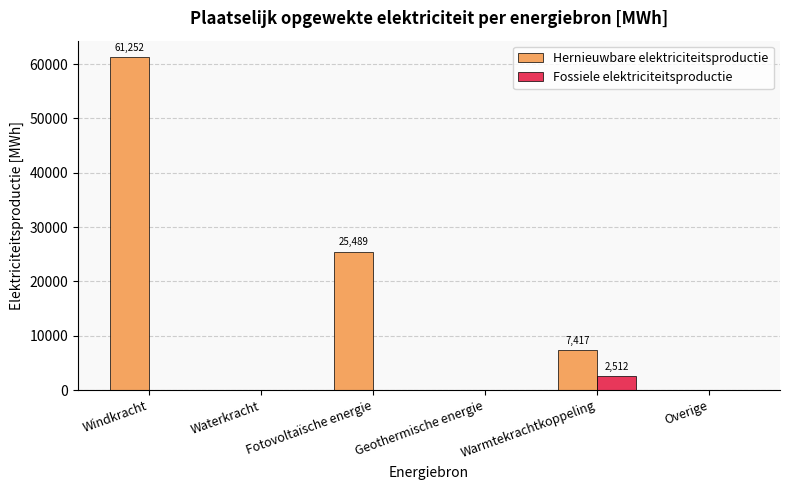

Which series has the widest spread of values?

Hernieuwbare elektriciteitsproductie